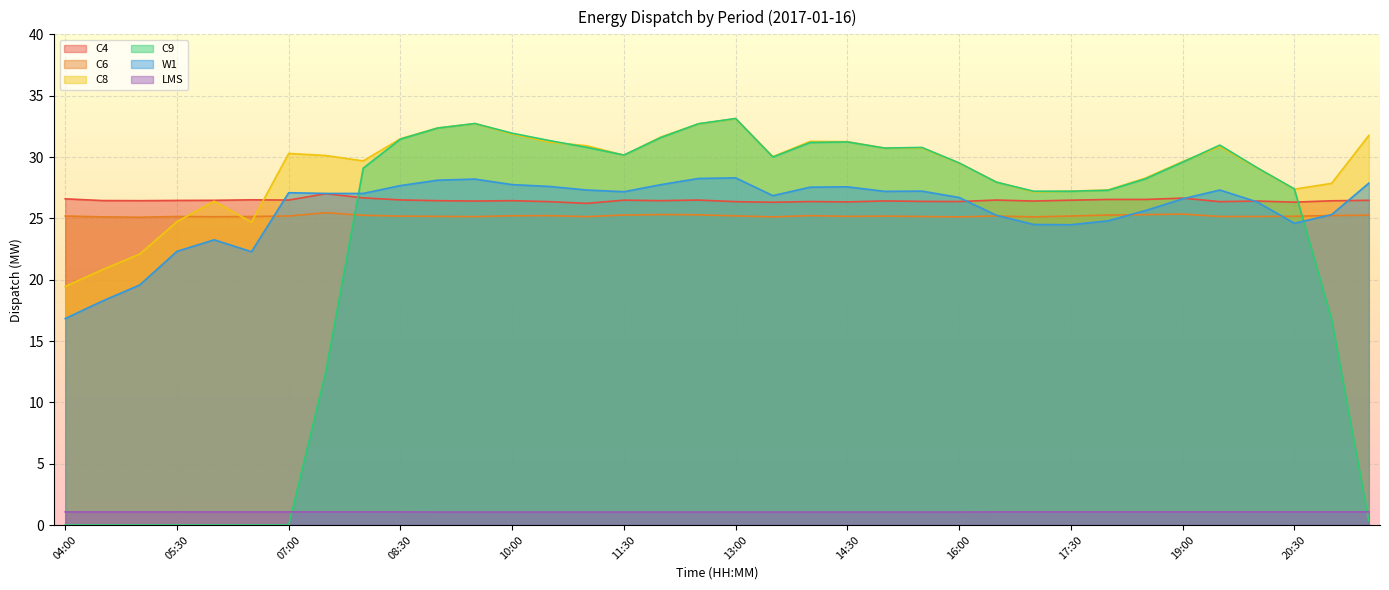

Which series has the widest spread of values?

C9